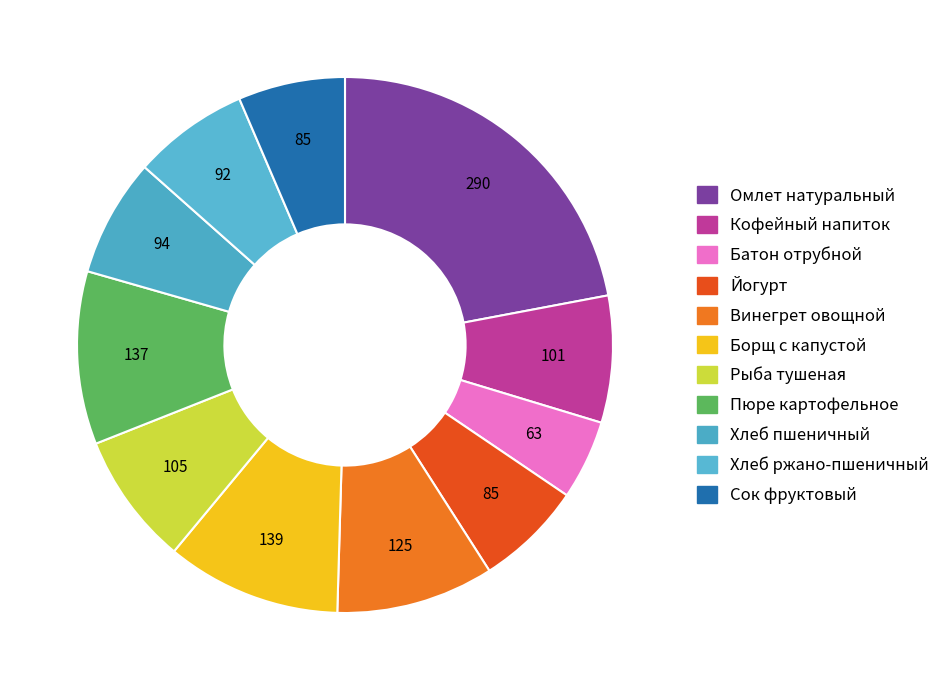

How many segments does this pie chart have?

11